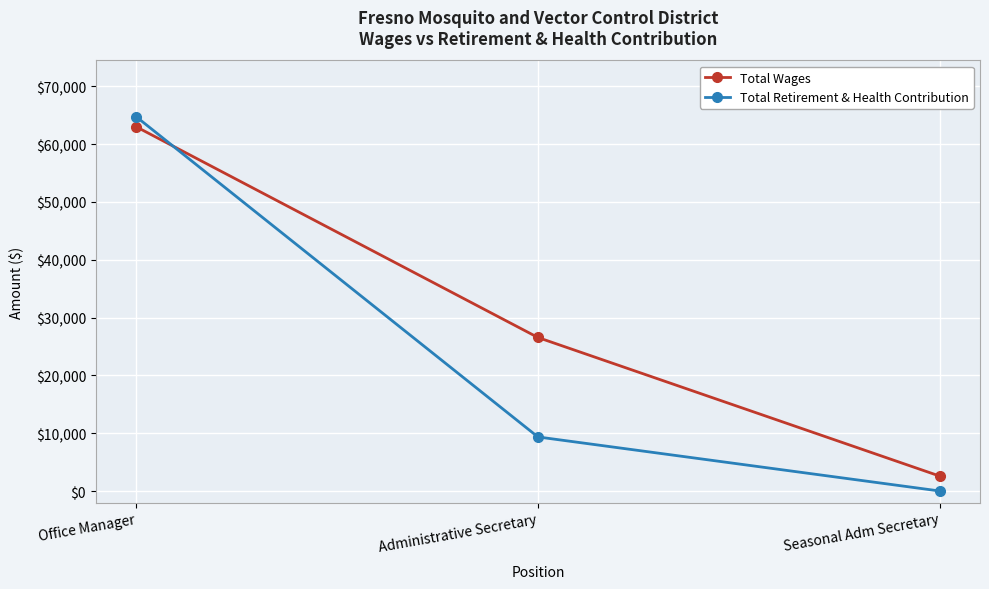

Reading left to right, what are all the values shown in this chart?

Total Wages: 63024	26559	2576
Total Retirement & Health Contribution: 64765	9354	0